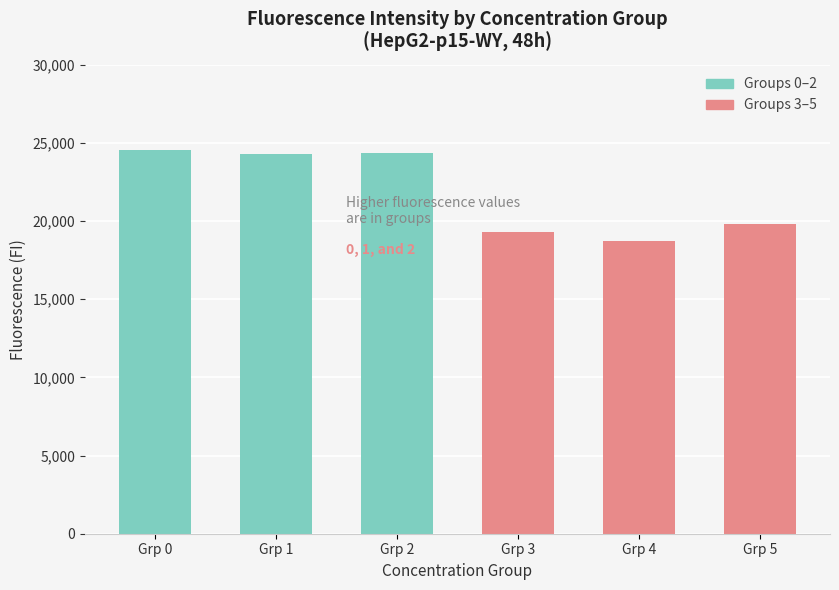

How many bars are there in total?

6